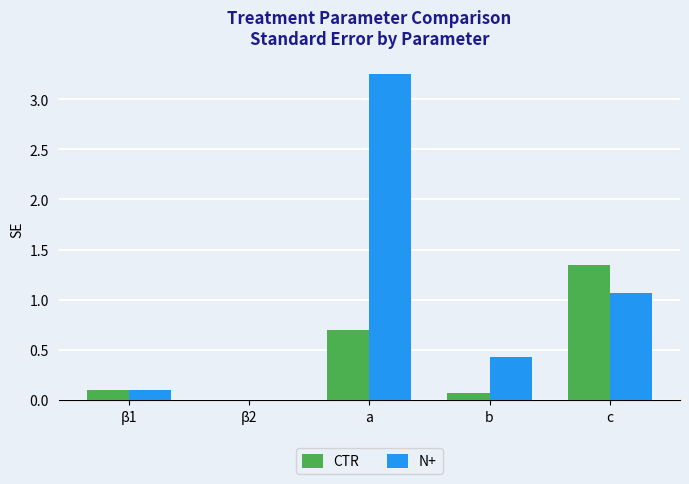

At which category is the sum across all series the highest?

a